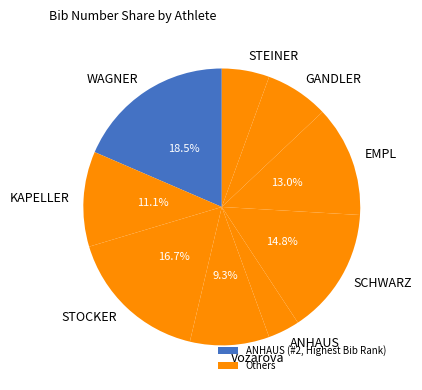

Is the sum of Vozarova and STEINER greater than half?

No